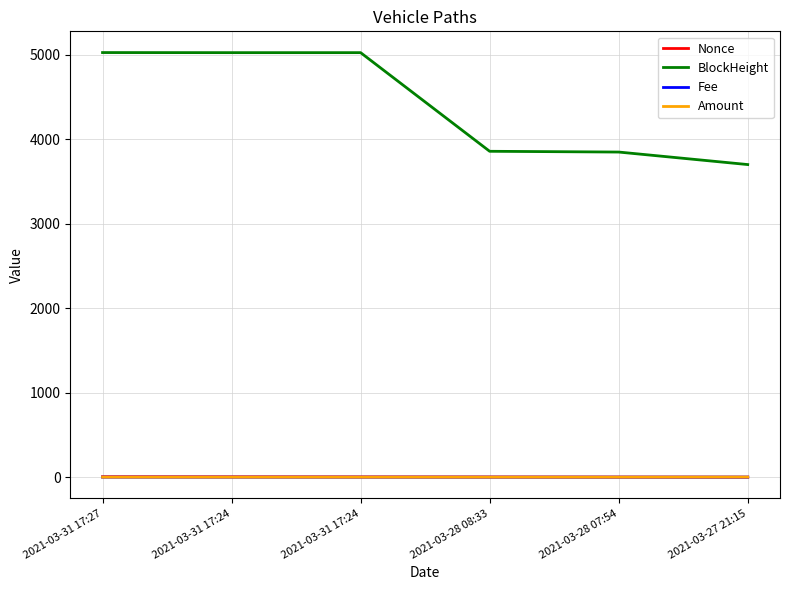

What is the value of the Nonce point at the 4th from the left?

2.0